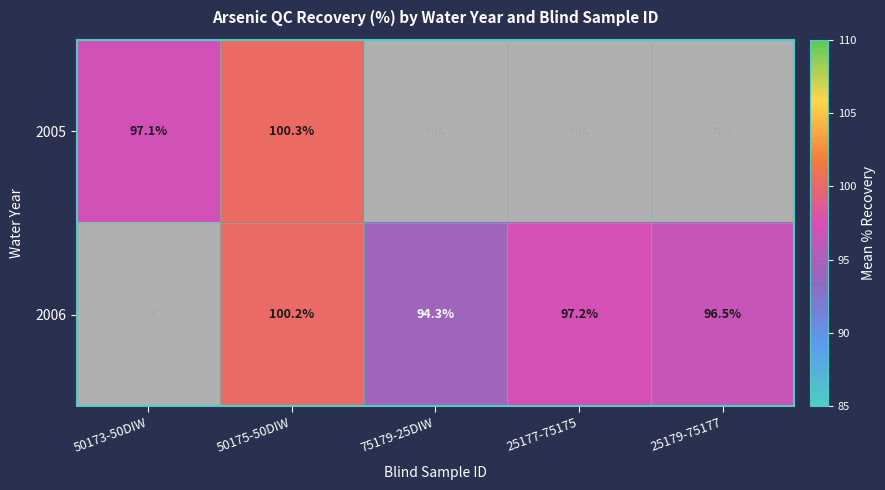

Is it true that 2006 equals 32.6 at 50175-50DIW?

False